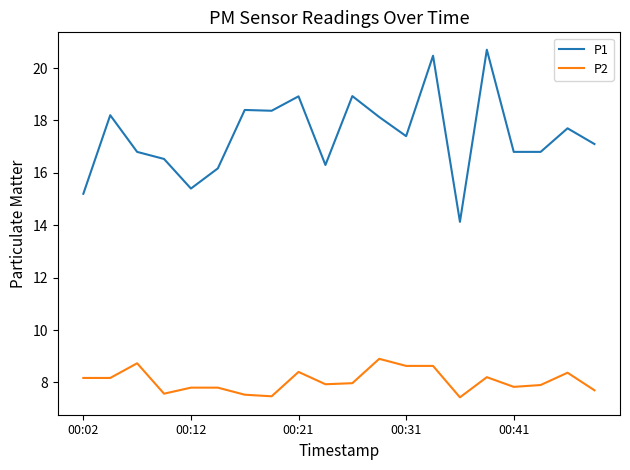

Which series has the largest range (max minus min)?

P1